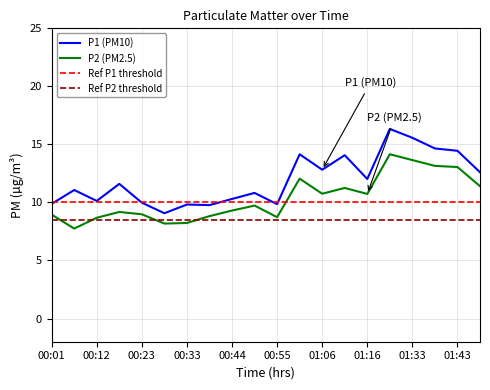

Reading right to left, transcribe all the data shown in this chart.

P1: 01:49=12.6	01:43=14.4	01:38=14.7	01:33=15.6	01:27=16.3	01:16=12.0	01:11=14.1	01:06=12.8	01:00=14.2	00:55=9.8	00:49=10.8	00:44=10.3	00:39=9.8	00:33=9.8	00:28=9.1	00:23=10.0	00:17=11.6	00:12=10.1	00:06=11.1	00:01=9.9
P2: 01:49=11.4	01:43=13.1	01:38=13.2	01:33=13.7	01:27=14.2	01:16=10.7	01:11=11.2	01:06=10.8	01:00=12.1	00:55=8.7	00:49=9.7	00:44=9.3	00:39=8.8	00:33=8.2	00:28=8.2	00:23=9.0	00:17=9.2	00:12=8.7	00:06=7.8	00:01=8.9